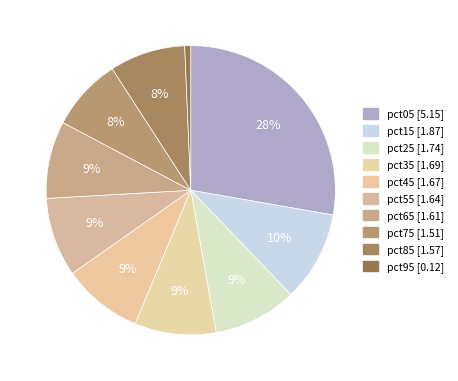

True or false: pct05 accounts for 37% of the total.

False